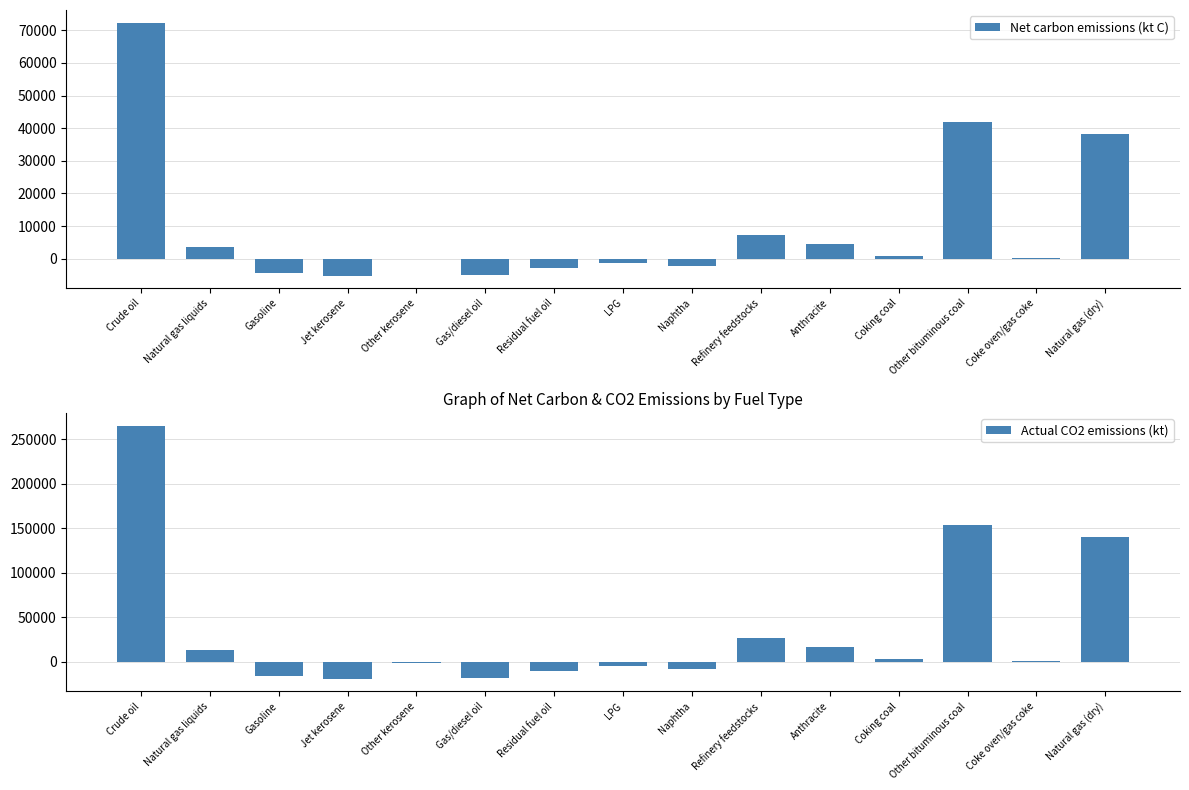

What is the greatest value displayed?

265310.5